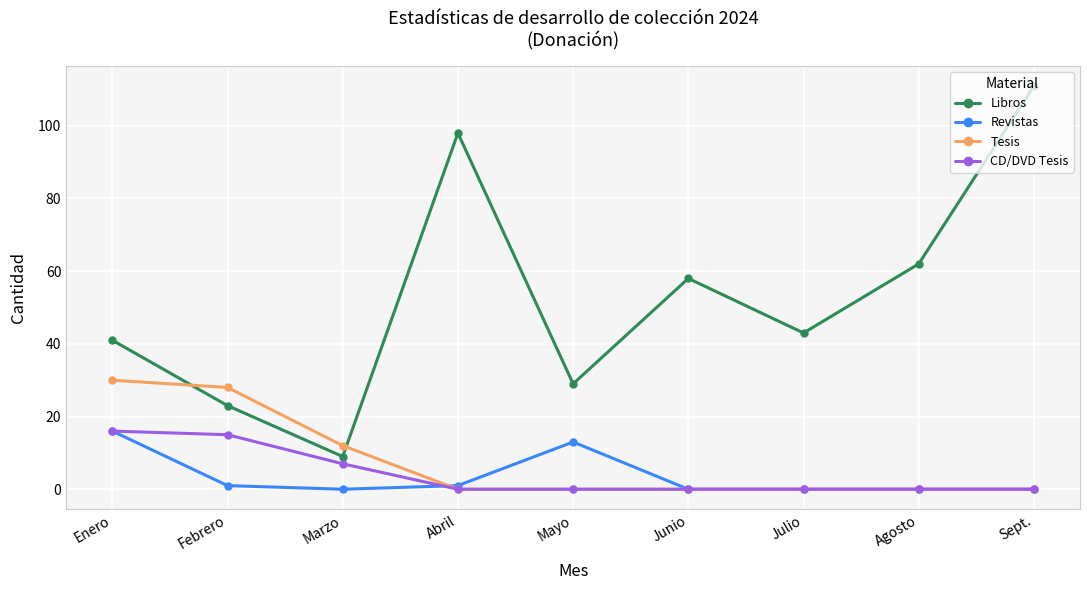

Does the chart display data point markers on the line(s)?

Yes